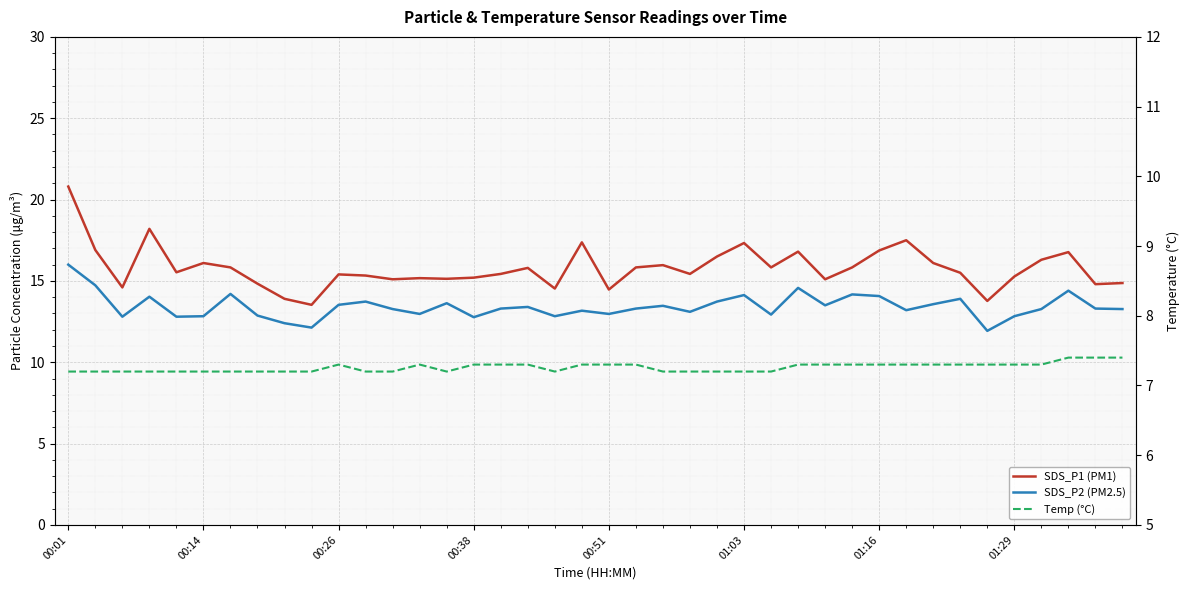

True or false: SDS_P2 (PM2.5) and Temp (°C) intersect in this chart.

False